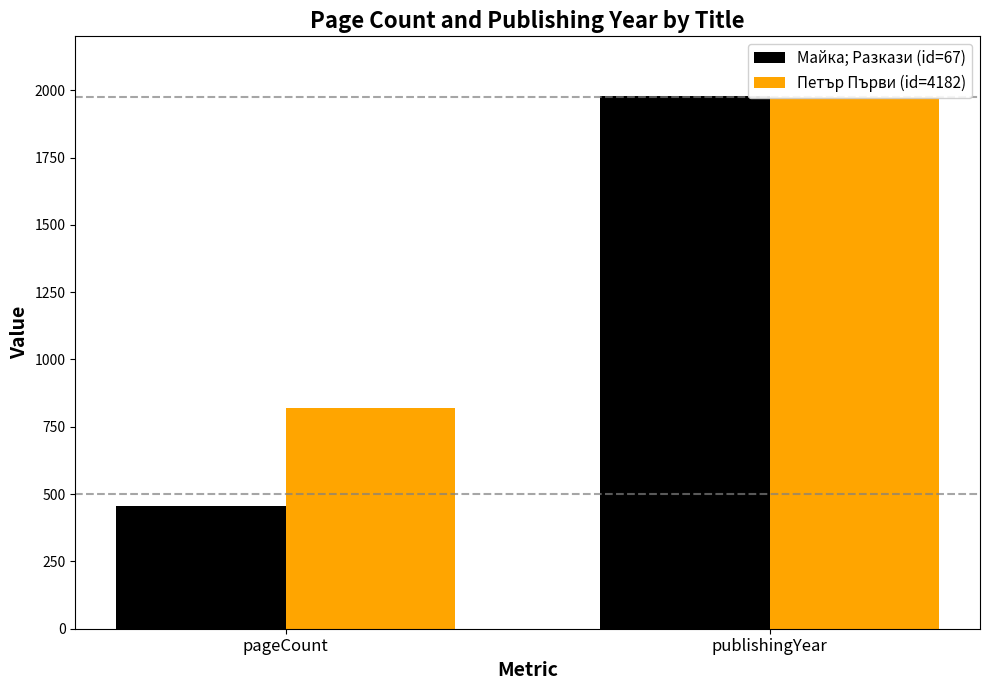

At how many categories does at least one series exceed 1268?

1